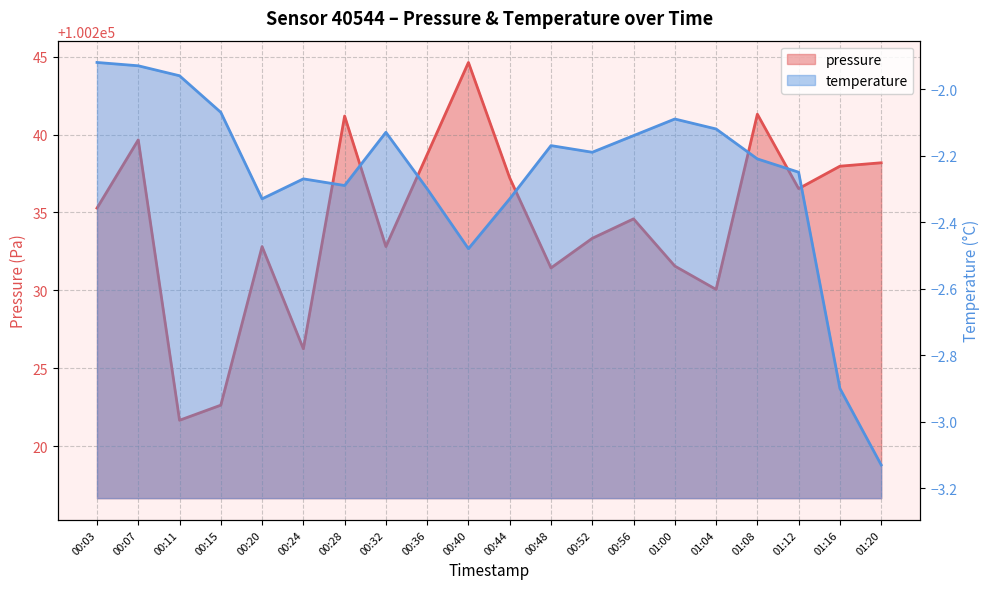

Rank the categories by temperature value from highest to lowest.

00:03, 00:07, 00:11, 00:15, 01:00, 01:04, 00:32, 00:56, 00:48, 00:52, 01:08, 01:12, 00:24, 00:28, 00:36, 00:20, 00:44, 00:40, 01:16, 01:20